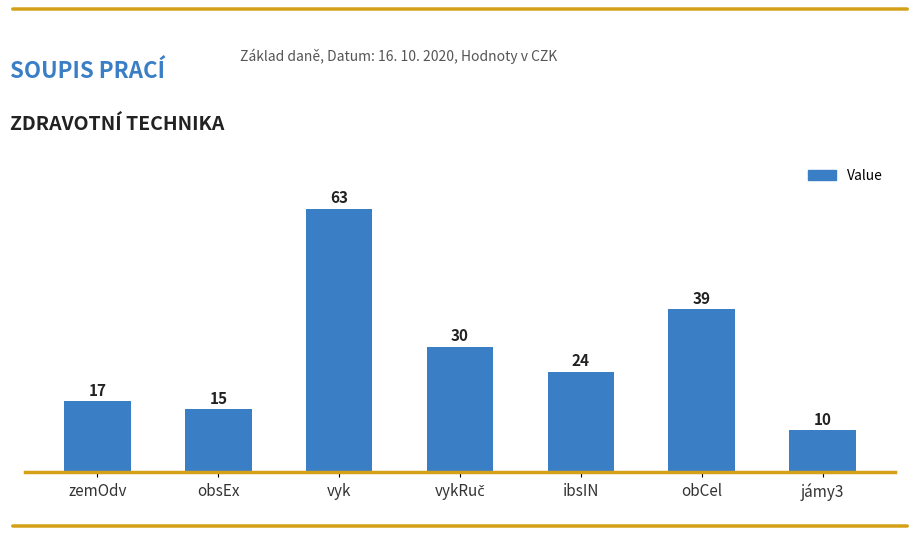

Between jámy3 and obsEx, which is larger?

obsEx